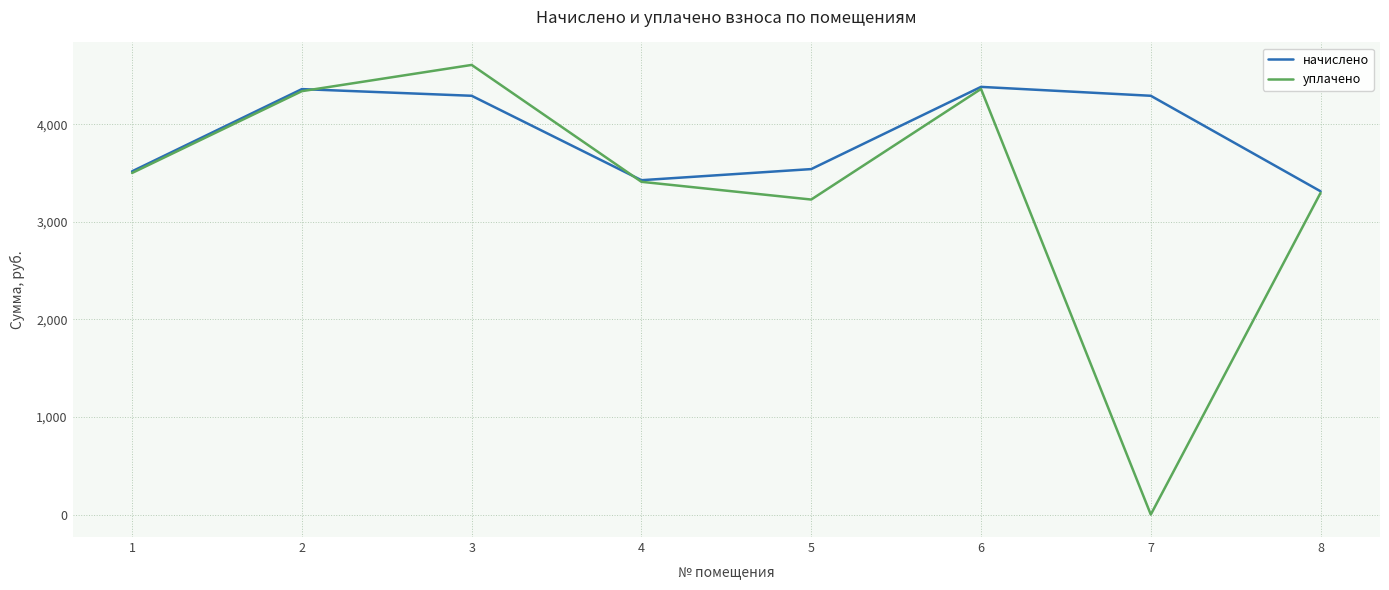

Reading right to left, transcribe all the data shown in this chart.

начислено: 8=3313.9	7=4293.2	6=4384.4	5=3541.7	4=3427.8	3=4293.2	2=4361.6	1=3518.9
уплачено: 8=3297.9	7=0.0	6=4363.3	5=3229.4	4=3411.2	3=4609.6	2=4340.6	1=3501.9